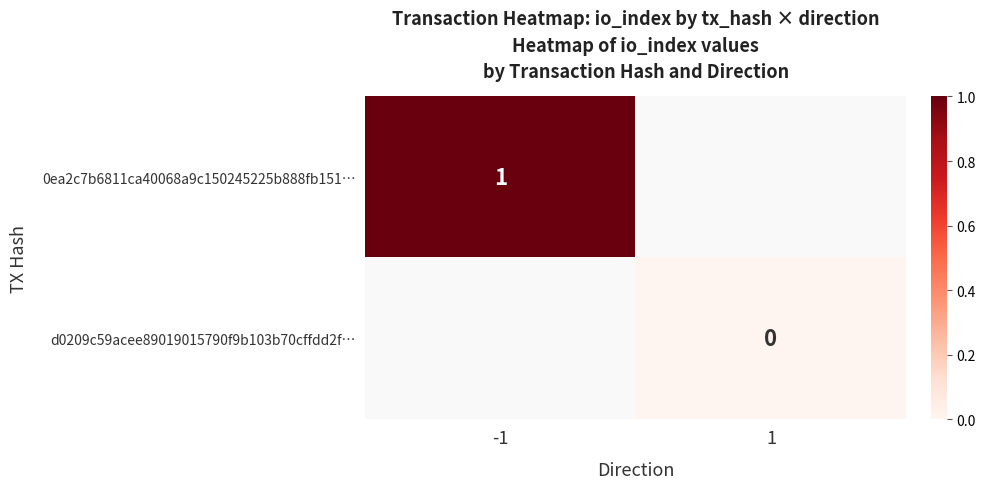

At how many categories does at least one series exceed 0?

1